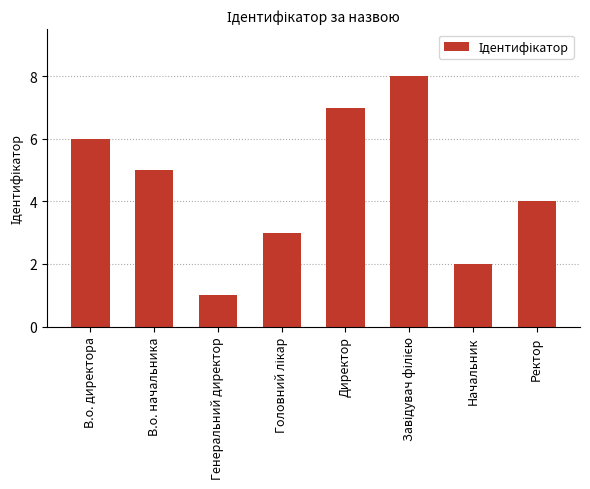

What is the greatest value displayed?

8